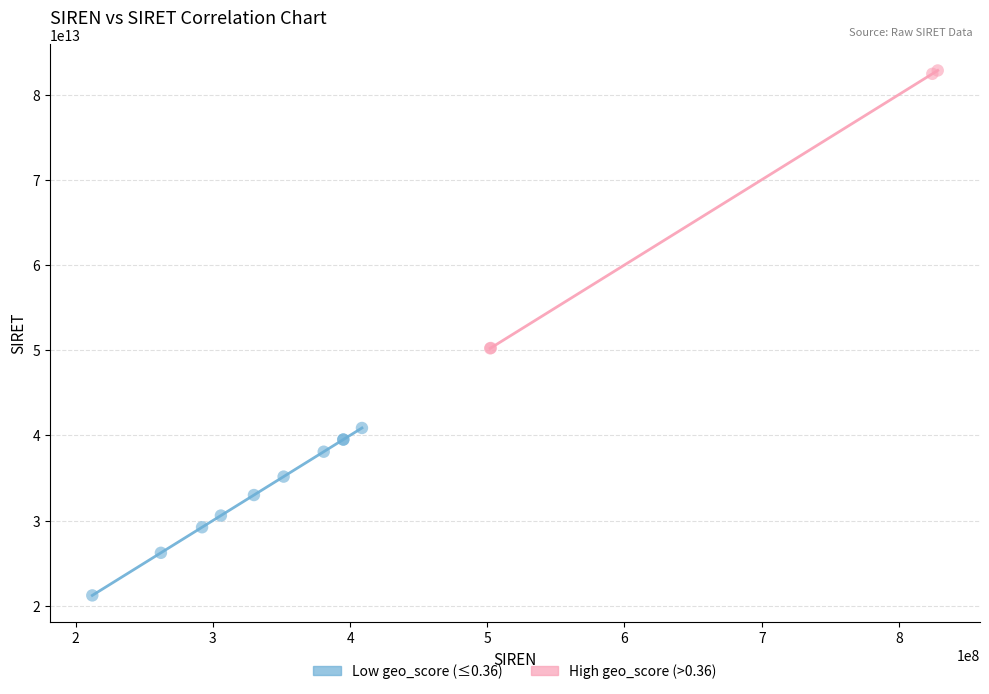

Which series reaches the minimum Y coordinate?

Low geo_score (≤0.36)